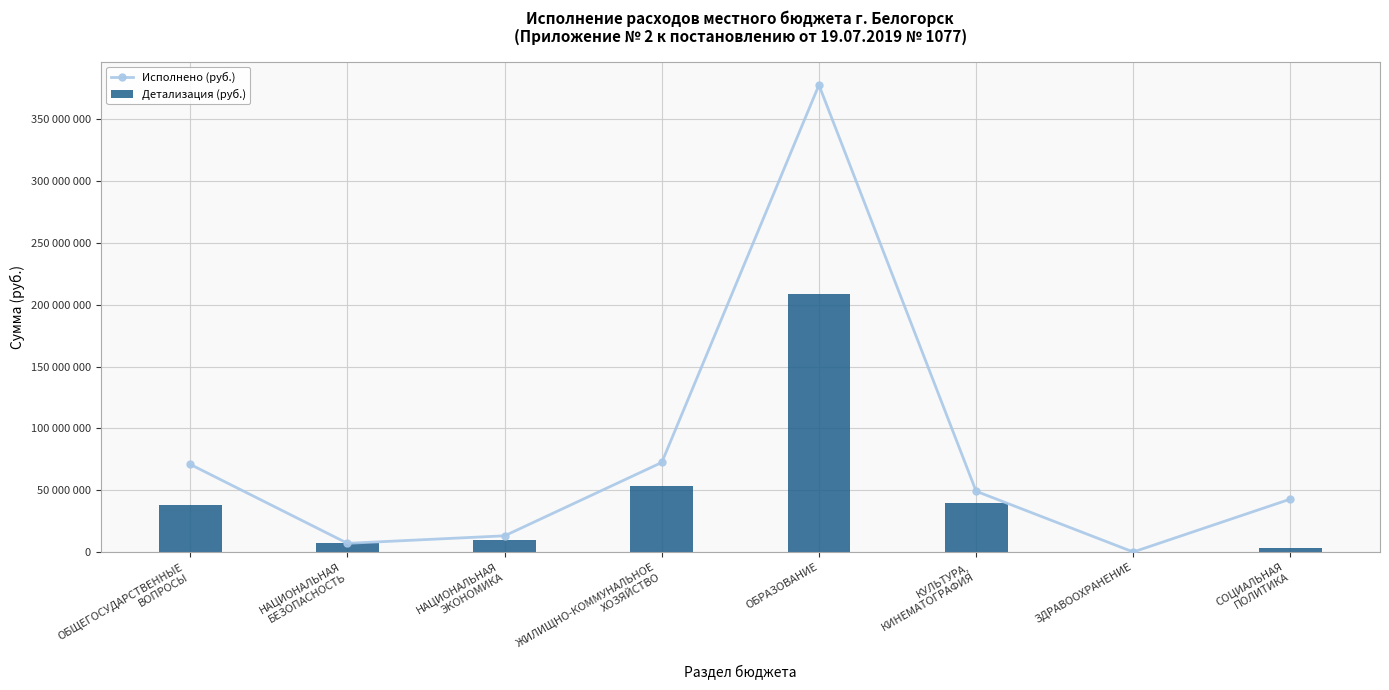

What is the value of the Исполнено (руб.) bar at the 1st from the left?

70946611.6